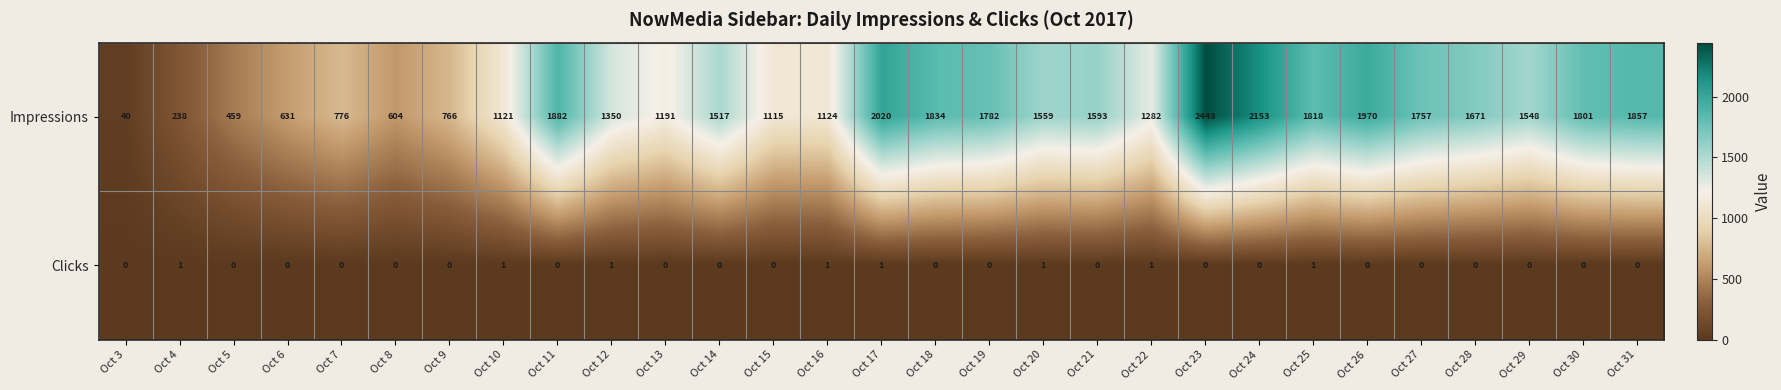

The Clicks series shows 0 at Oct 3. True or false?

True